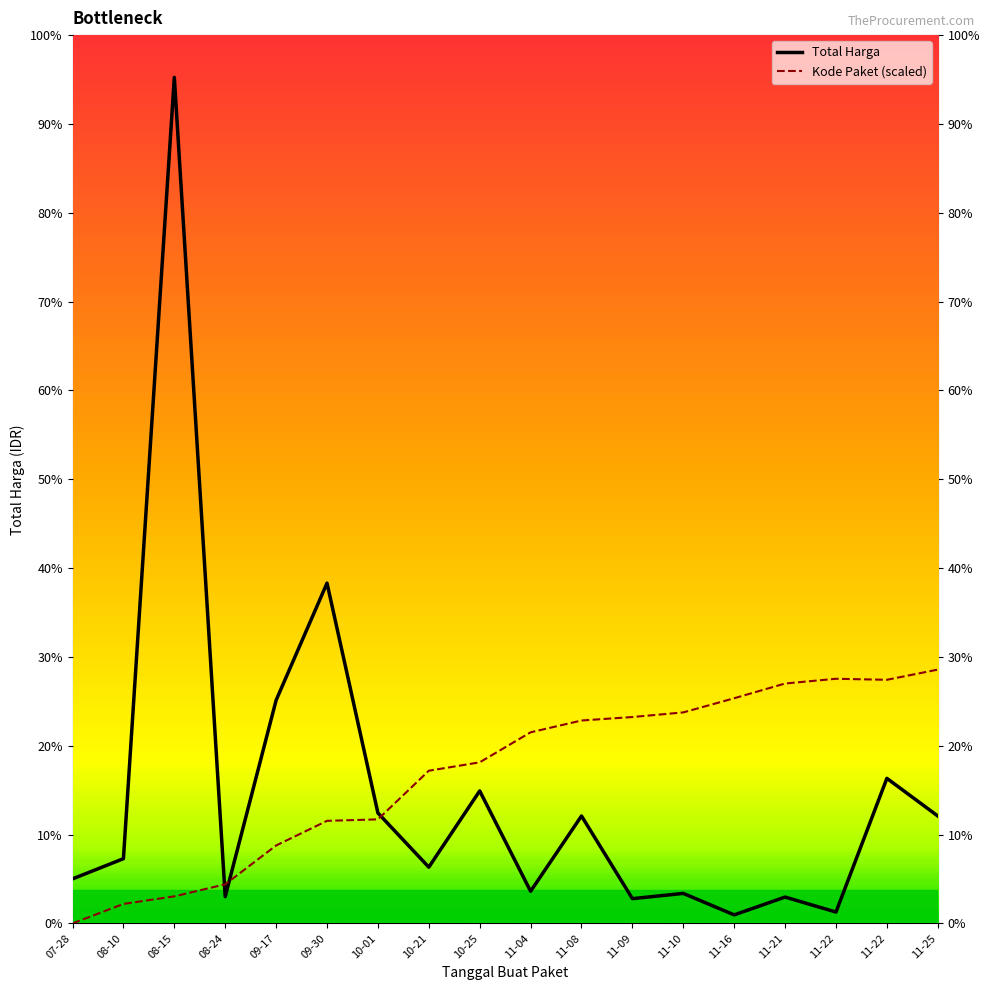

How many data points in Total Harga are above 29000000?

8